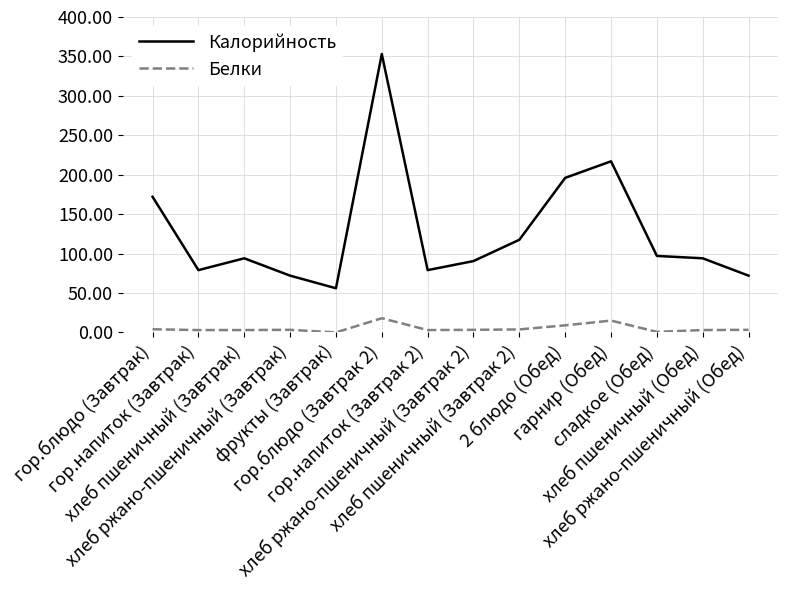

Which series has the widest spread of values?

Калорийность